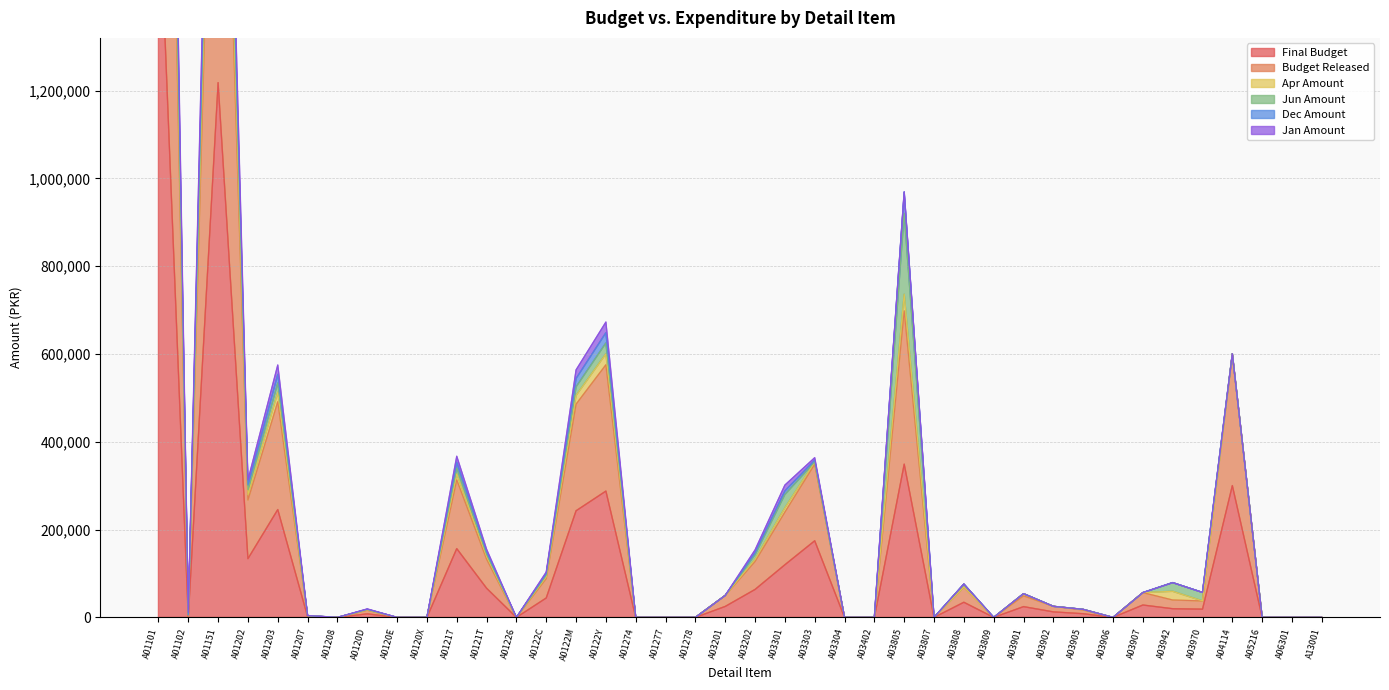

Which series changed the most between A01278 and A06301?

Final Budget